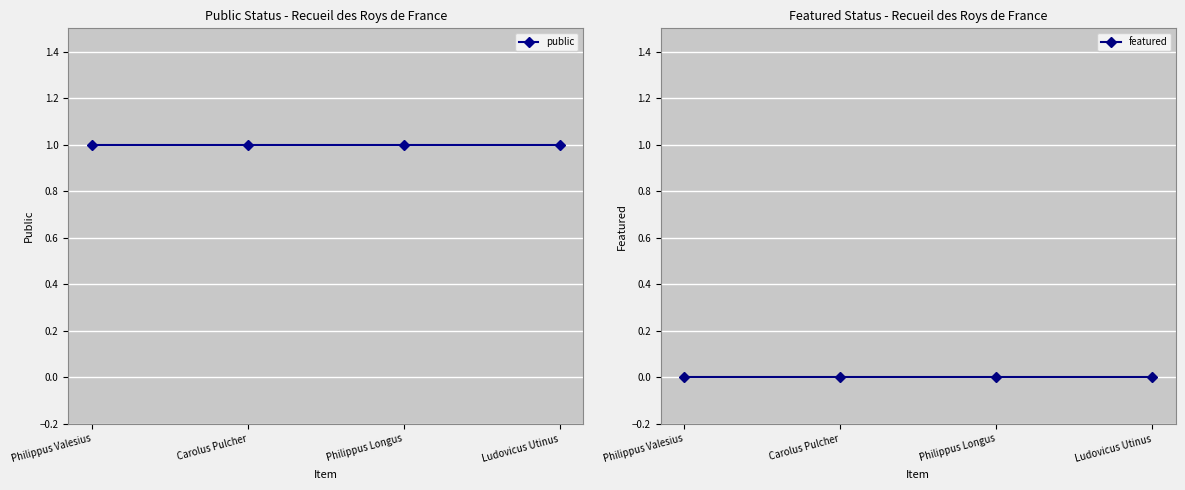

Which series has the largest range (max minus min)?

public